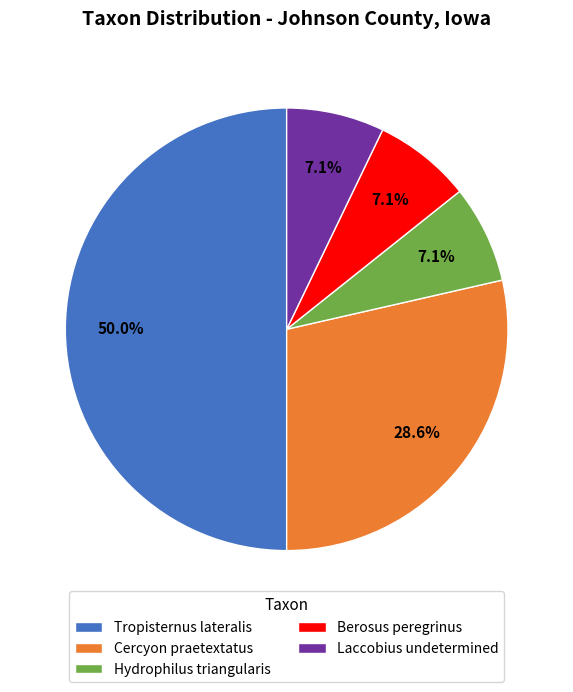

The Berosus peregrinus slice represents 1% of the pie. True or false?

False